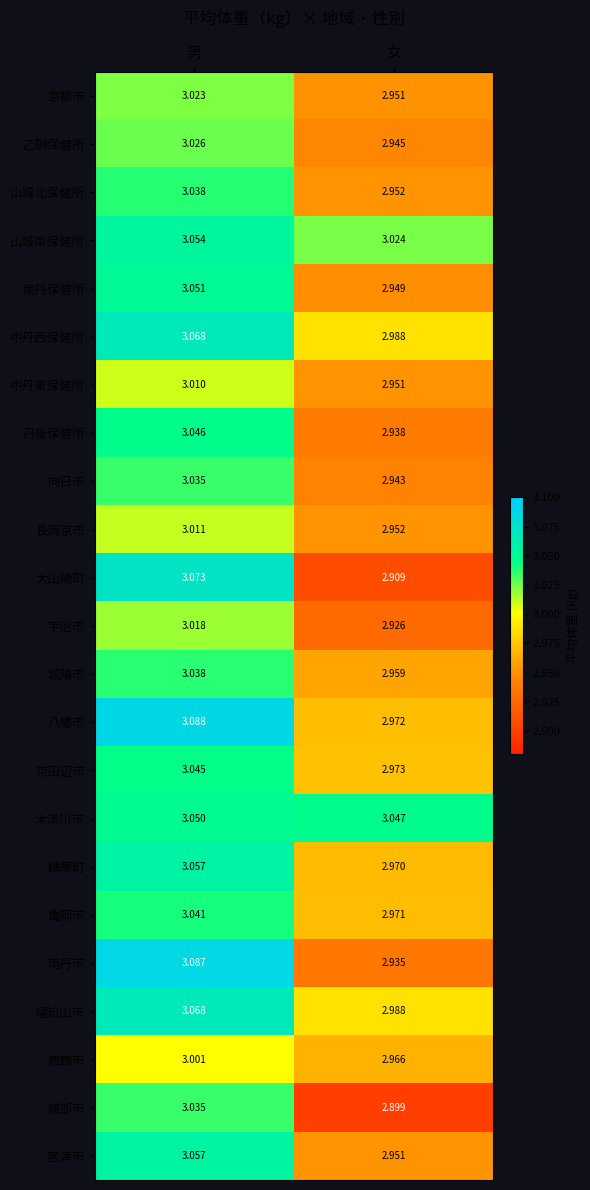

List the labels in order of 山城北保健所 value, smallest first.

女, 男